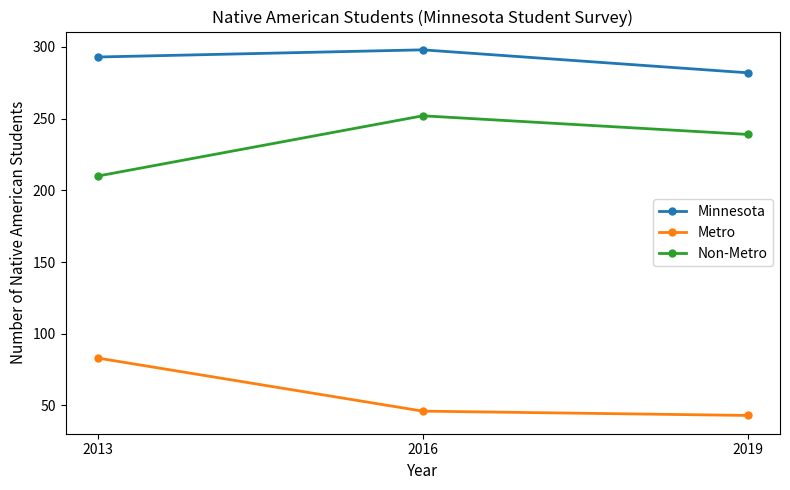

Reading right to left, extract all data points from this chart.

Minnesota: 2019=282	2016=298	2013=293
Metro: 2019=43	2016=46	2013=83
Non-Metro: 2019=239	2016=252	2013=210